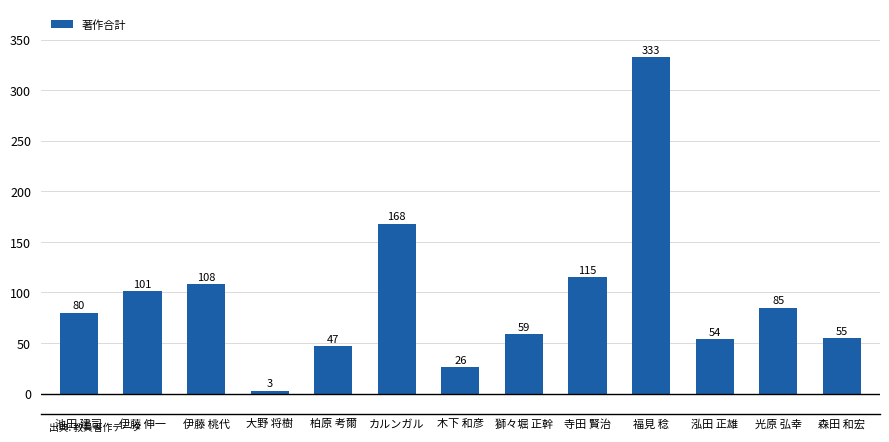

Which has a higher value, 獅々堀 正幹 or 寺田 賢治?

寺田 賢治